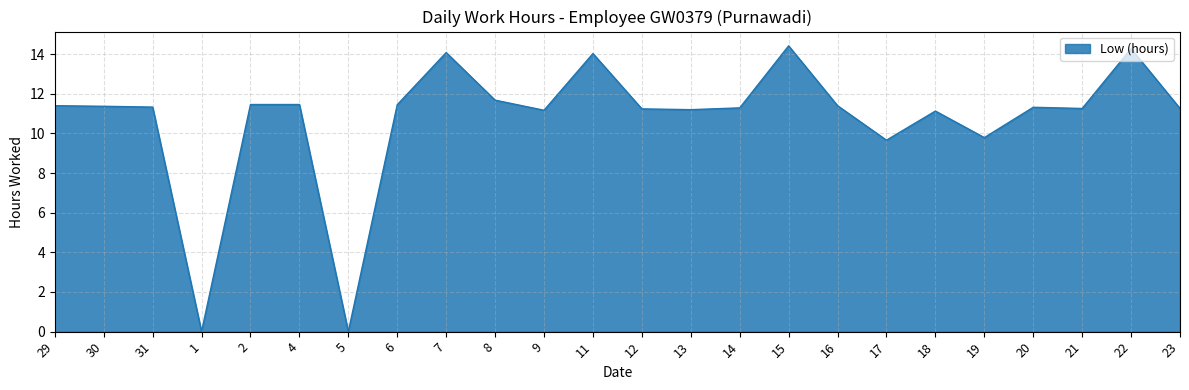

What is the ratio of the value at 2 to the value at 13?

1.0